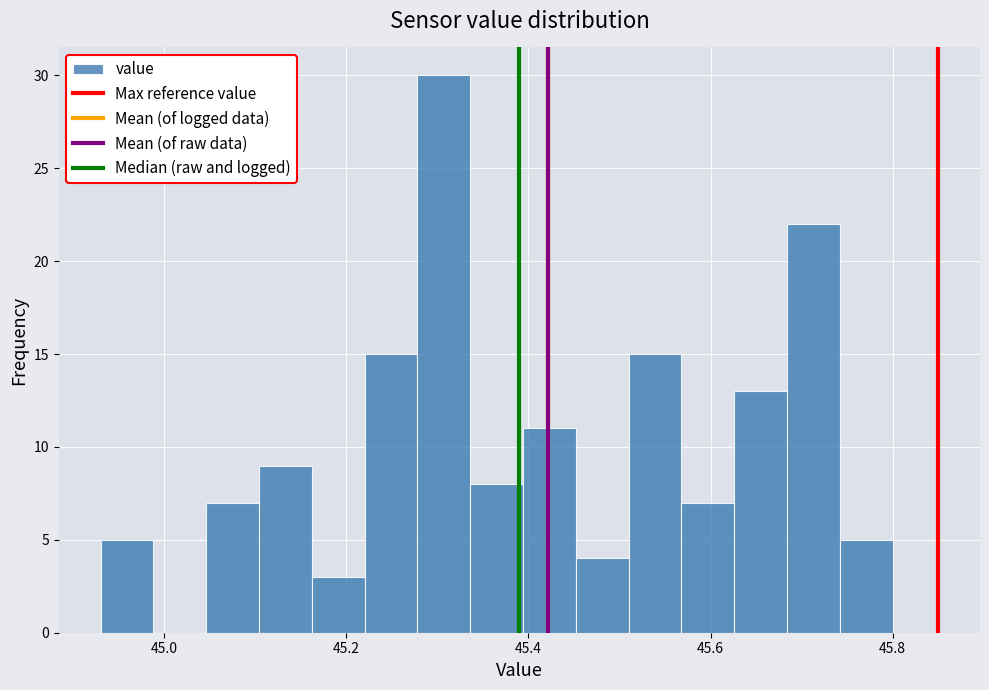

Read against the x-axis, roughly where is the centre of the tallest bar?

45.30